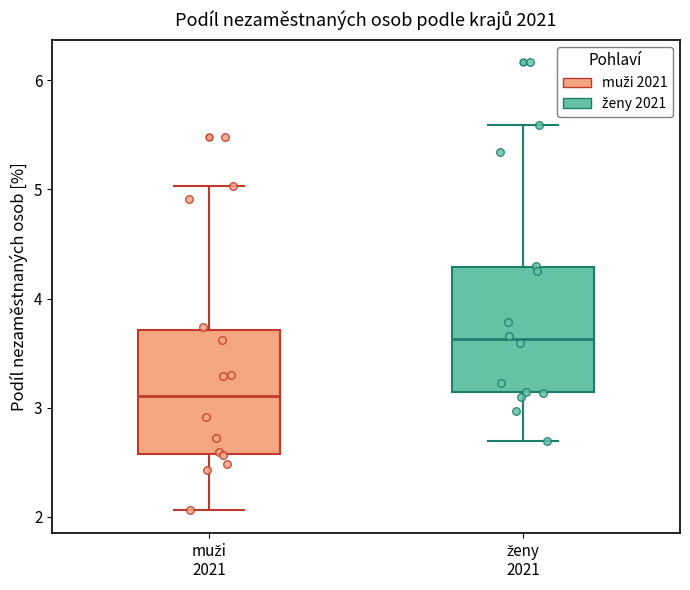

Which box's median line is the lowest?

muži 2021